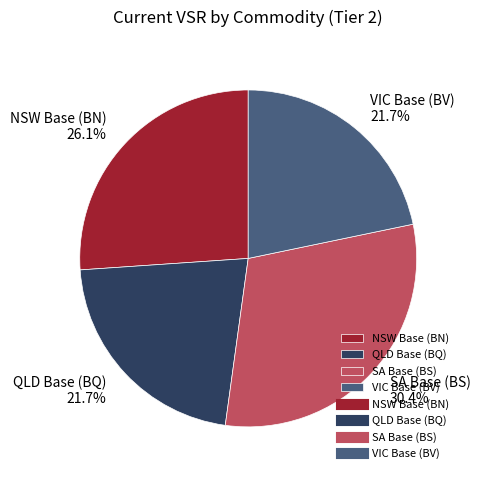

What percentage is NOT represented by QLD Base (BQ)?

78.3%